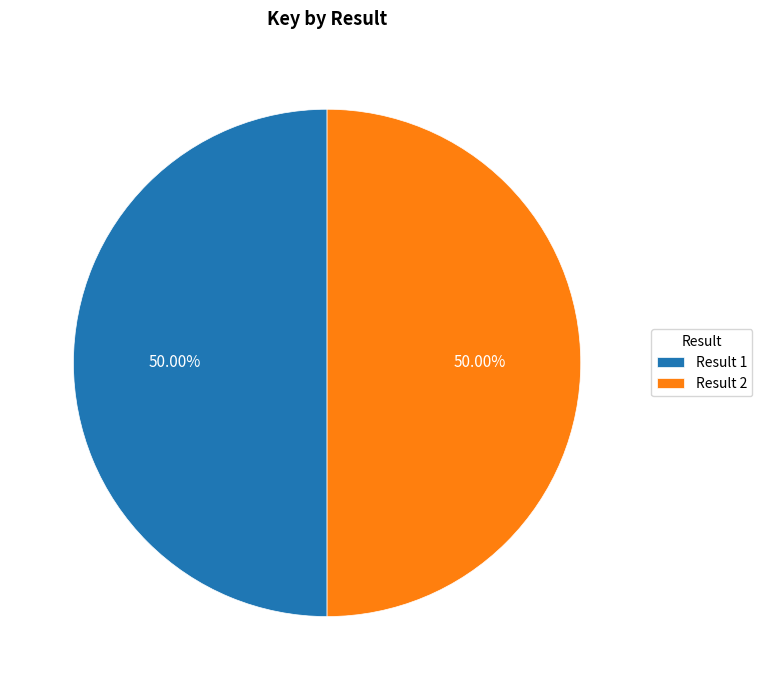

Do Result 2 and Result 1 together represent more than half of the pie?

Yes